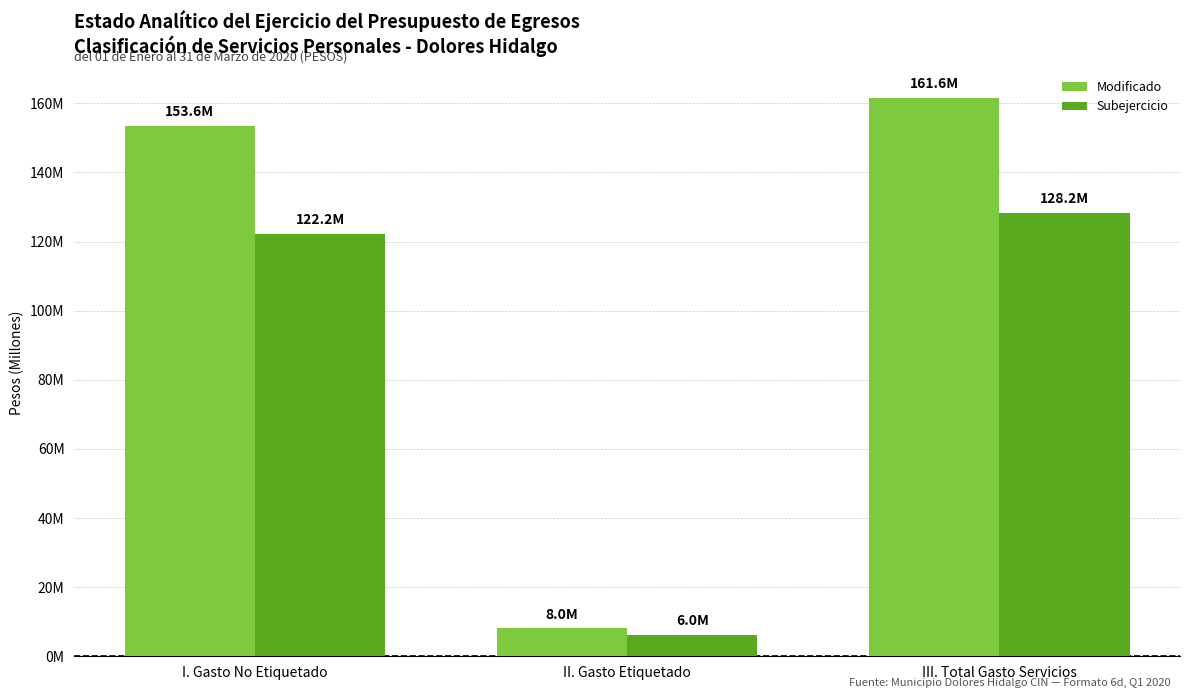

At III. Total Gasto Servicios, list the series in order from largest to smallest.

Modificado, Subejercicio